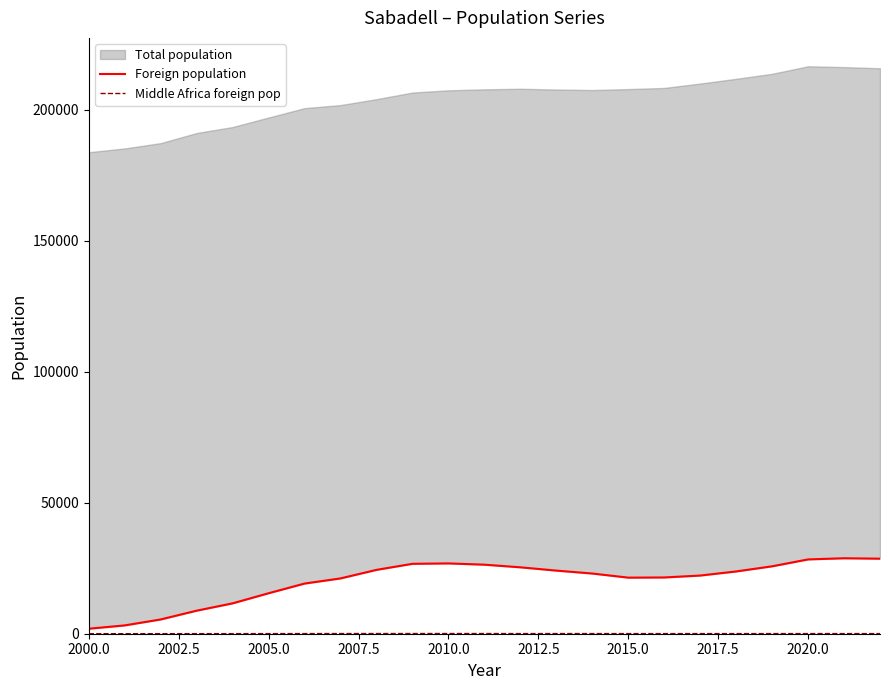

What is the value of the Middle Africa foreign pop point at the 1st from the left?

5